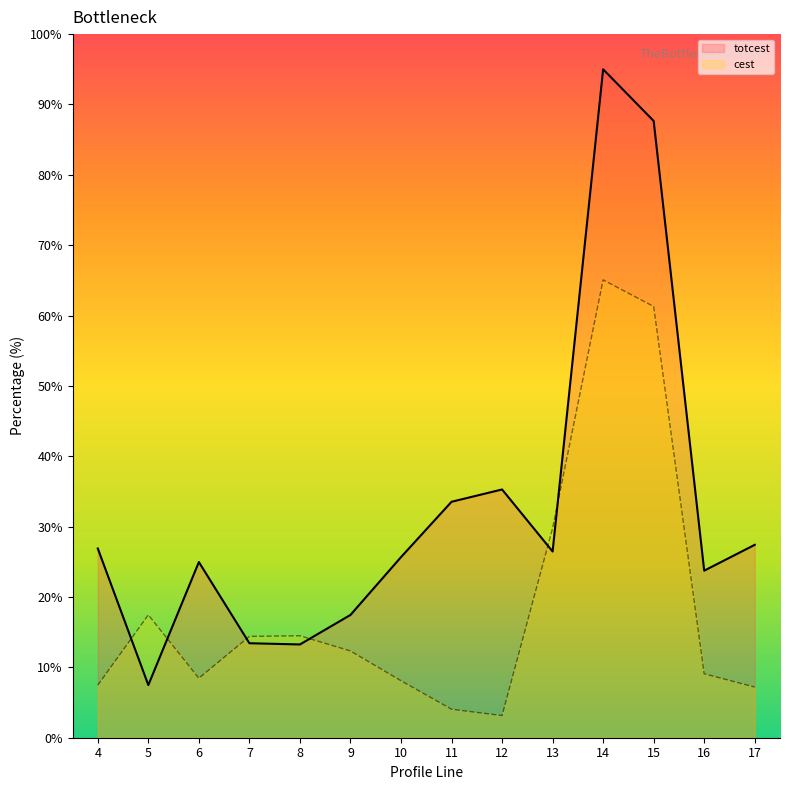

Does the chart have visible grid lines?

No